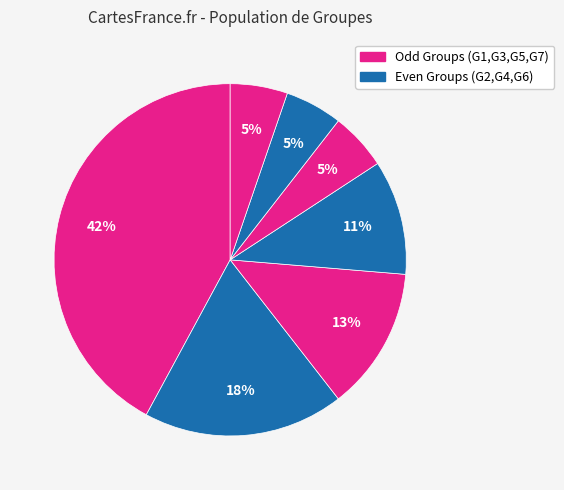

How many slices are in this pie chart?

7